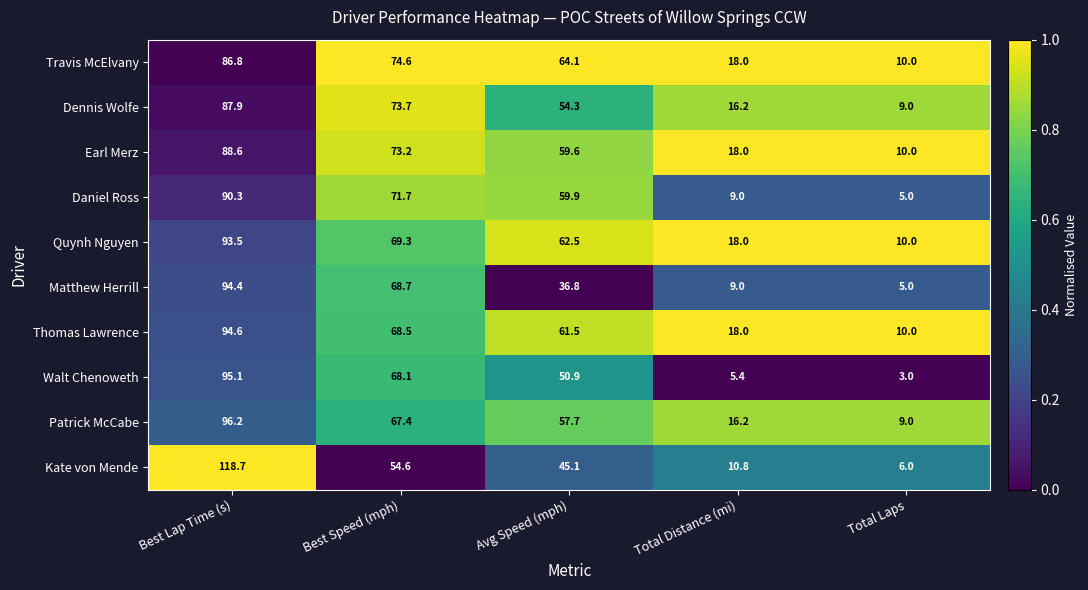

Which label corresponds to the smallest value in the chart?

Total Laps